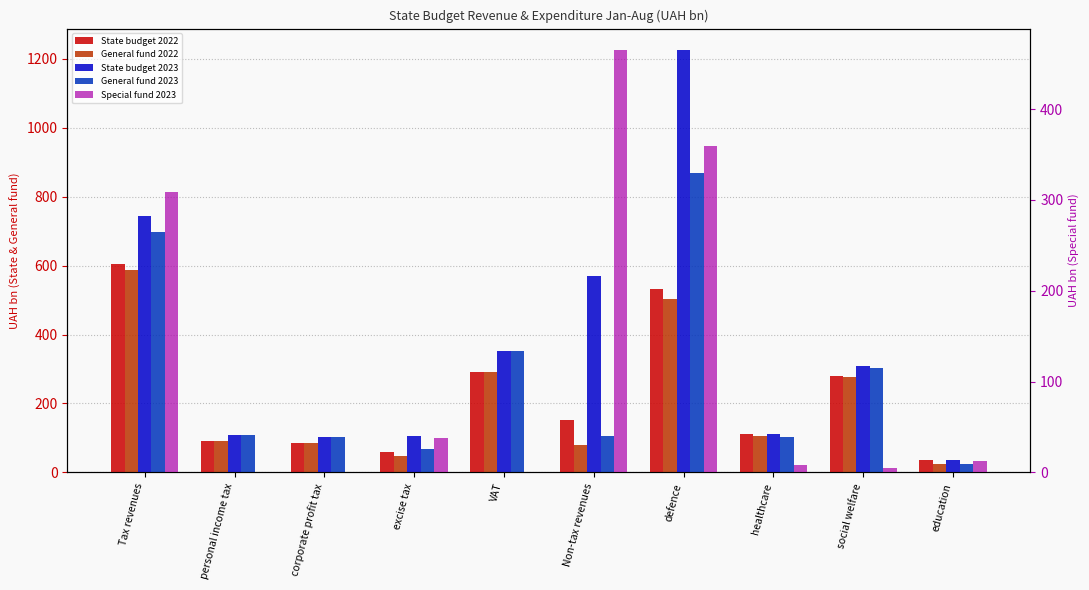

Reading left to right, list all the values displayed in this chart.

State budget 2022: Tax revenues=603.3	personal income tax=91.2	corporate profit tax=86.8	excise tax=59.6	VAT=292.8	Non-tax revenues=153.2	defence=532.8	healthcare=110.1	social welfare=278.4	education=35.5
General fund 2022: Tax revenues=588.7	personal income tax=91.2	corporate profit tax=86.8	excise tax=48.1	VAT=292.8	Non-tax revenues=78.5	defence=503.7	healthcare=104.8	social welfare=278.1	education=25.3
State budget 2023: Tax revenues=743.2	personal income tax=109.9	corporate profit tax=101.9	excise tax=107.0	VAT=353.5	Non-tax revenues=569.7	defence=1226.4	healthcare=112.0	social welfare=307.9	education=36.6
General fund 2023: Tax revenues=698.3	personal income tax=109.9	corporate profit tax=101.9	excise tax=69.0	VAT=353.5	Non-tax revenues=104.5	defence=867.5	healthcare=103.7	social welfare=302.9	education=23.8
Special fund 2023: Tax revenues=308.1	personal income tax=0.0	corporate profit tax=0.0	excise tax=38.0	VAT=0.0	Non-tax revenues=465.2	defence=358.9	healthcare=8.3	social welfare=5.0	education=12.8